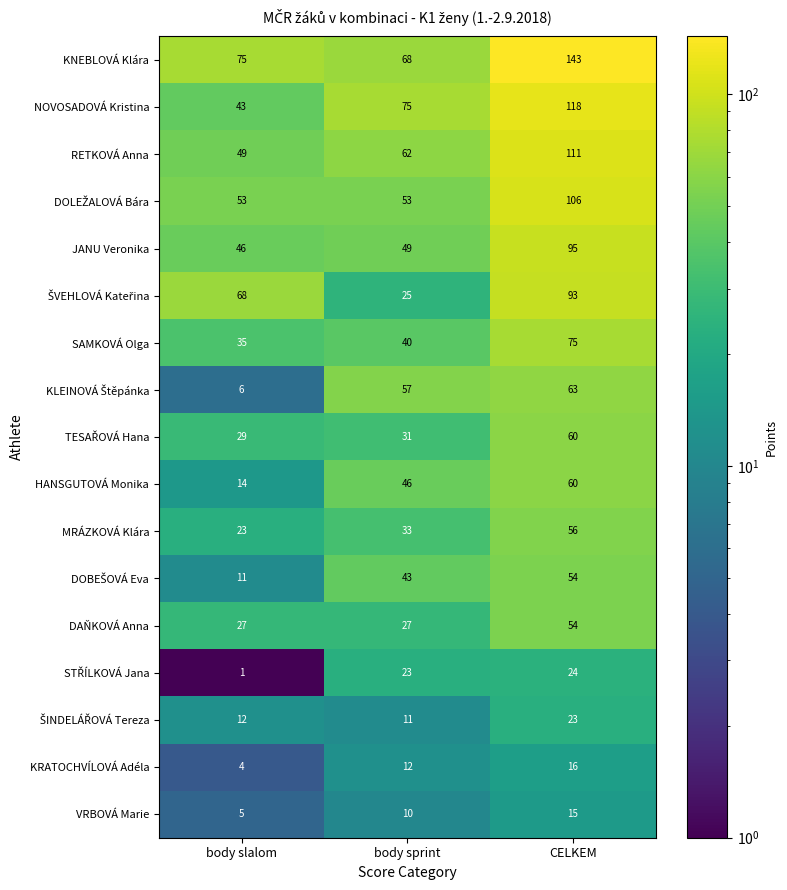

At how many categories does at least one series exceed 72?

3